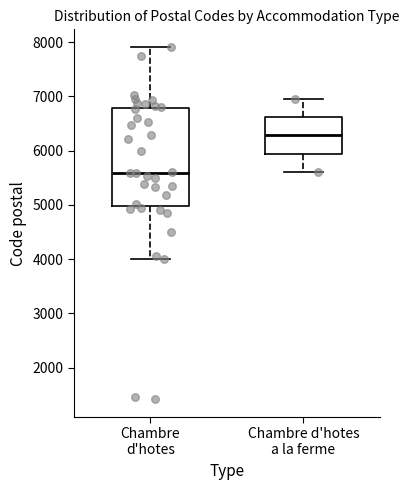

Which box is the tallest, from its lower edge to its upper edge?

Chambre d'hotes